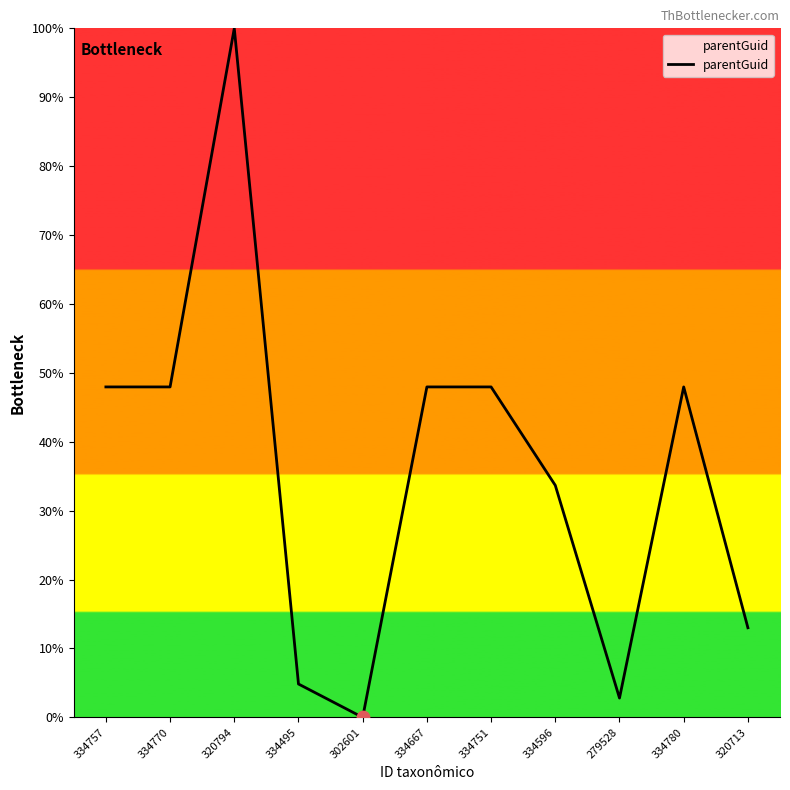

What is the ratio of the value at 334770 to the value at 320713?

3.7